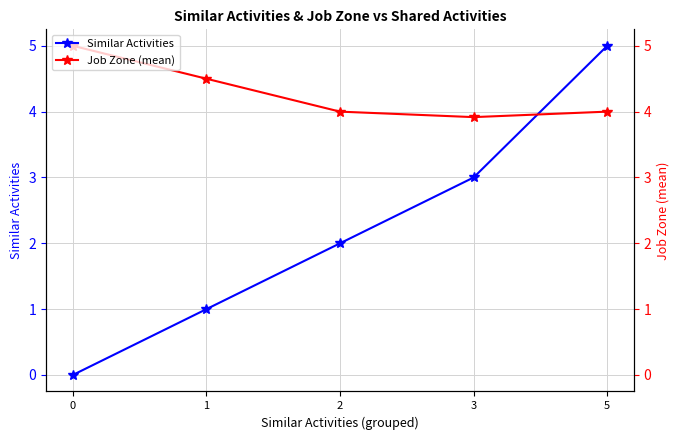

What is the difference between the maximum and minimum values in the Job Zone (mean) series?

1.1